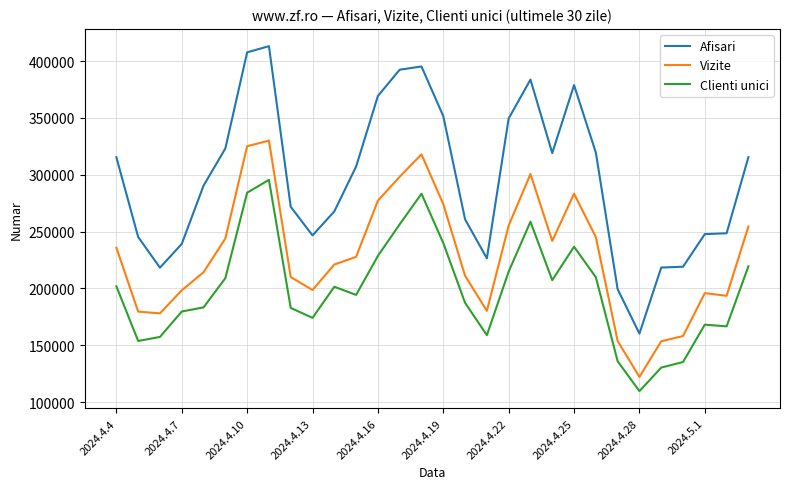

True or false: Vizite and Afisari intersect in this chart.

False